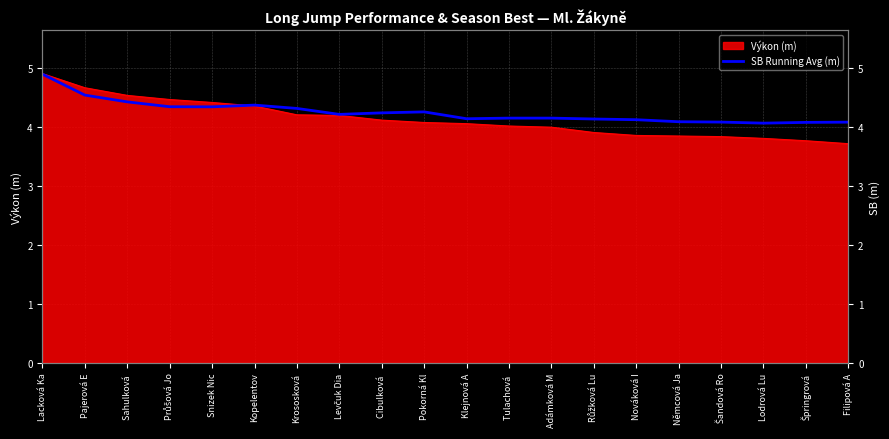

What position from the left is Nováková I?

15